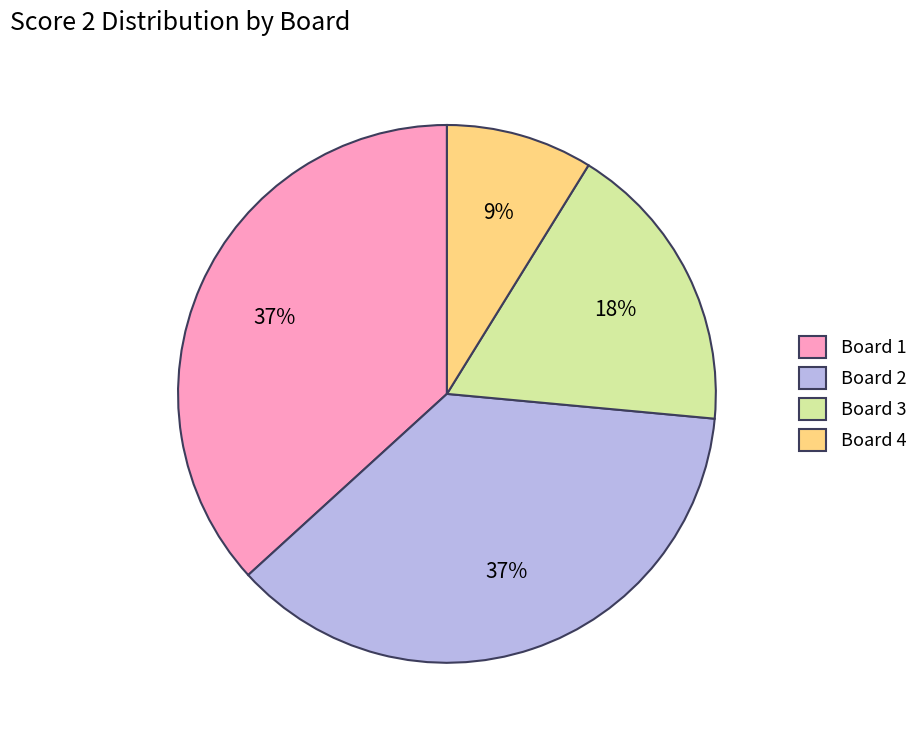

Do Board 2 and Board 1 together represent more than half of the pie?

Yes